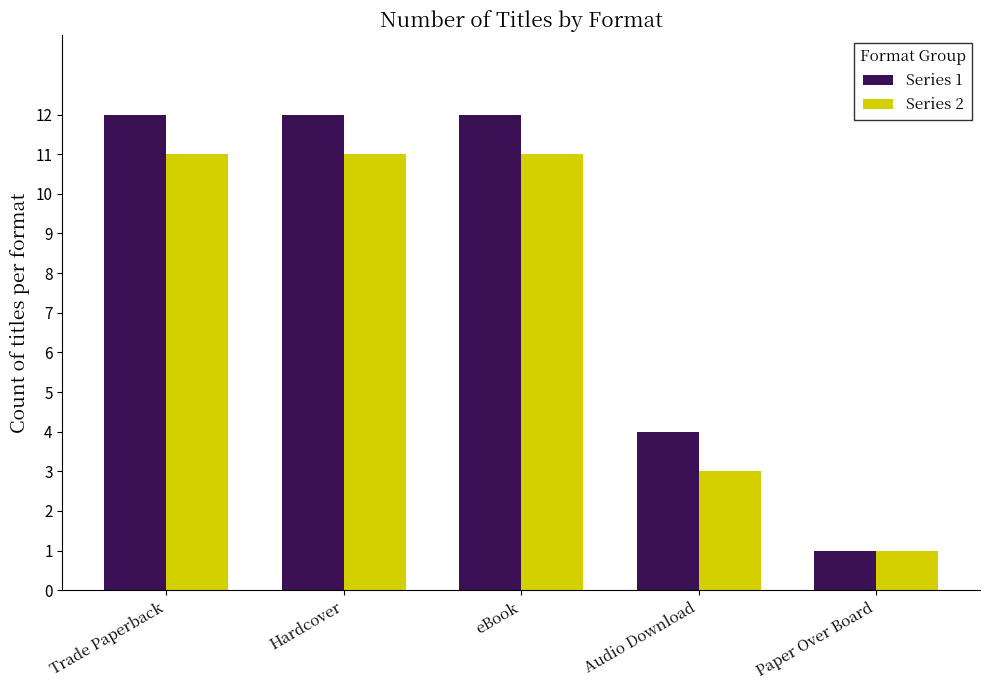

Reading left to right, list all the values displayed in this chart.

Series 1: Trade Paperback=12	Hardcover=12	eBook=12	Audio Download=4	Paper Over Board=1
Series 2: Trade Paperback=11	Hardcover=11	eBook=11	Audio Download=3	Paper Over Board=1